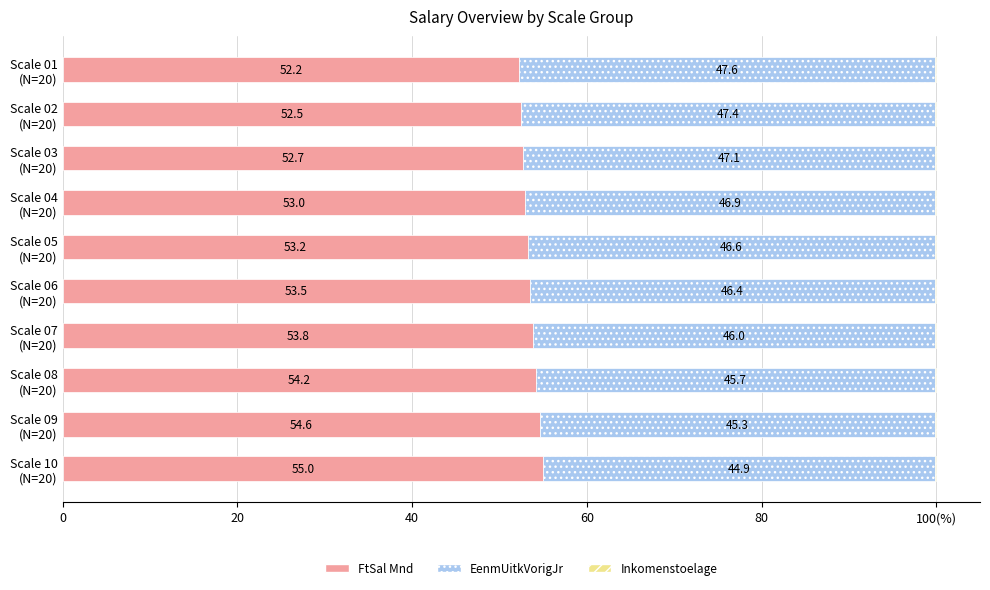

Are the bars horizontal?

Yes